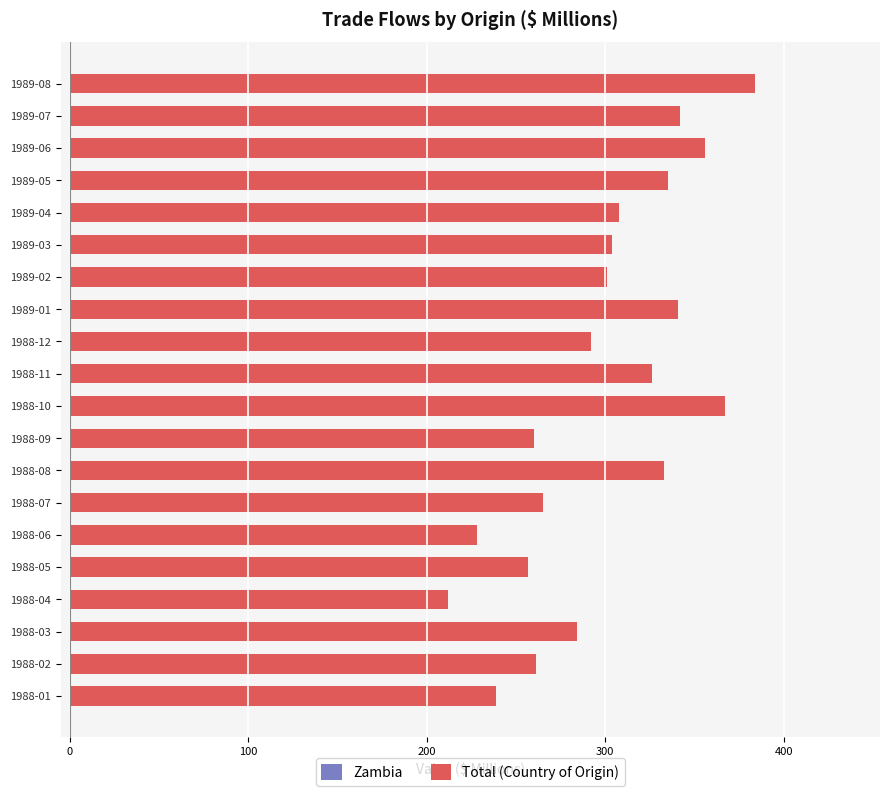

What is the change in value from 1988-02 to 1989-04?

+47